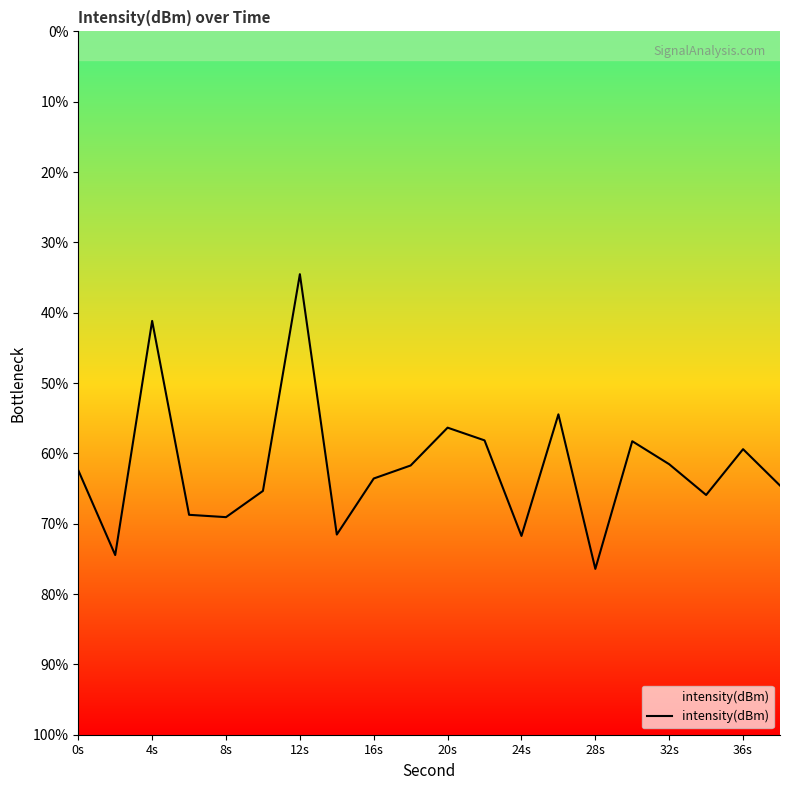

What is the difference between the maximum and minimum values?

41.9